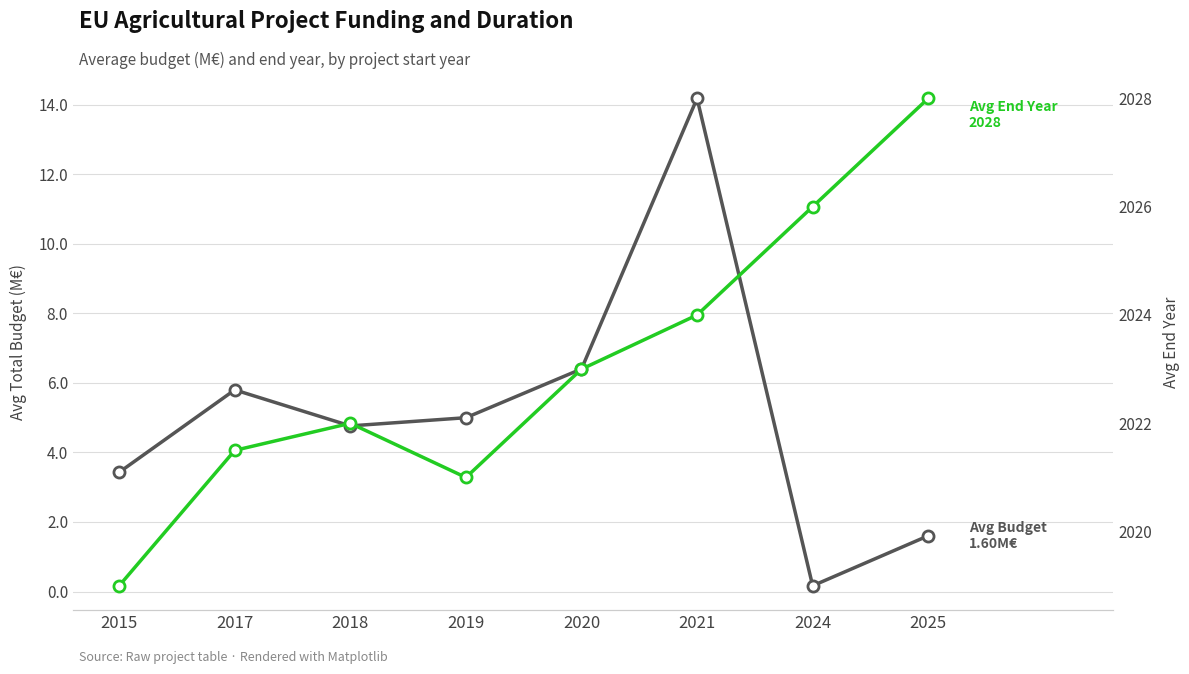

At which category does Avg Total Budget (M€) reach its first local peak?

2017